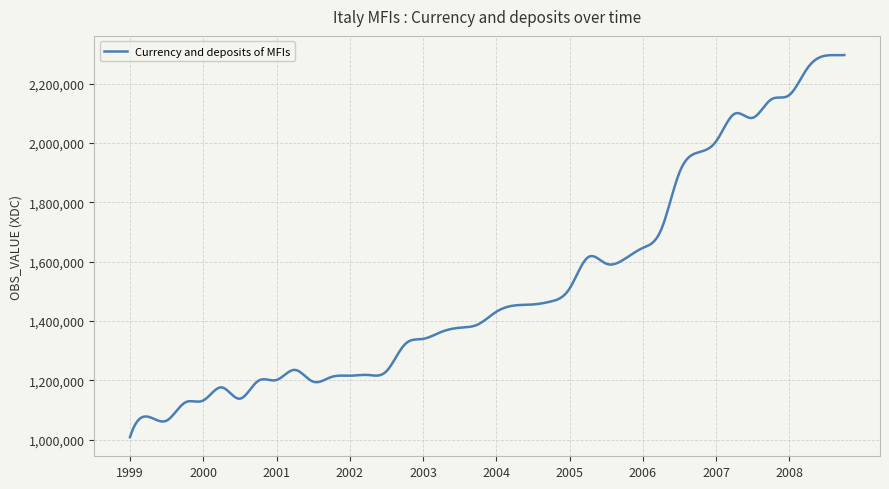

What is the minimum value shown in the chart?

1008001.0